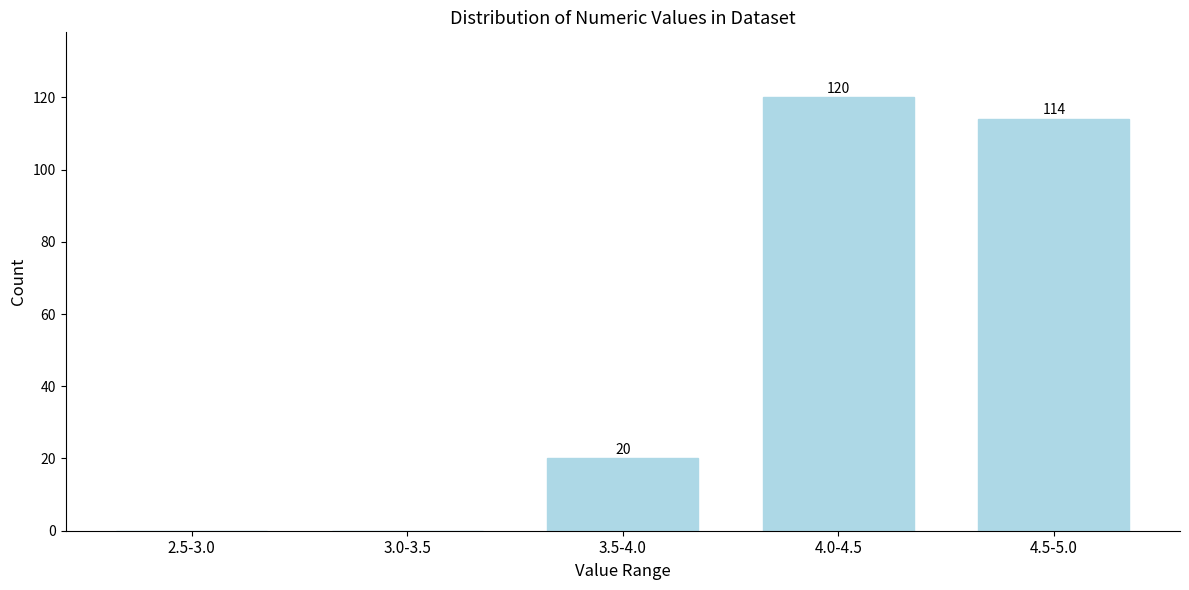

Reading left to right, transcribe all the data shown in this chart.

2.5-3.0=0	3.0-3.5=0	3.5-4.0=20	4.0-4.5=120	4.5-5.0=114